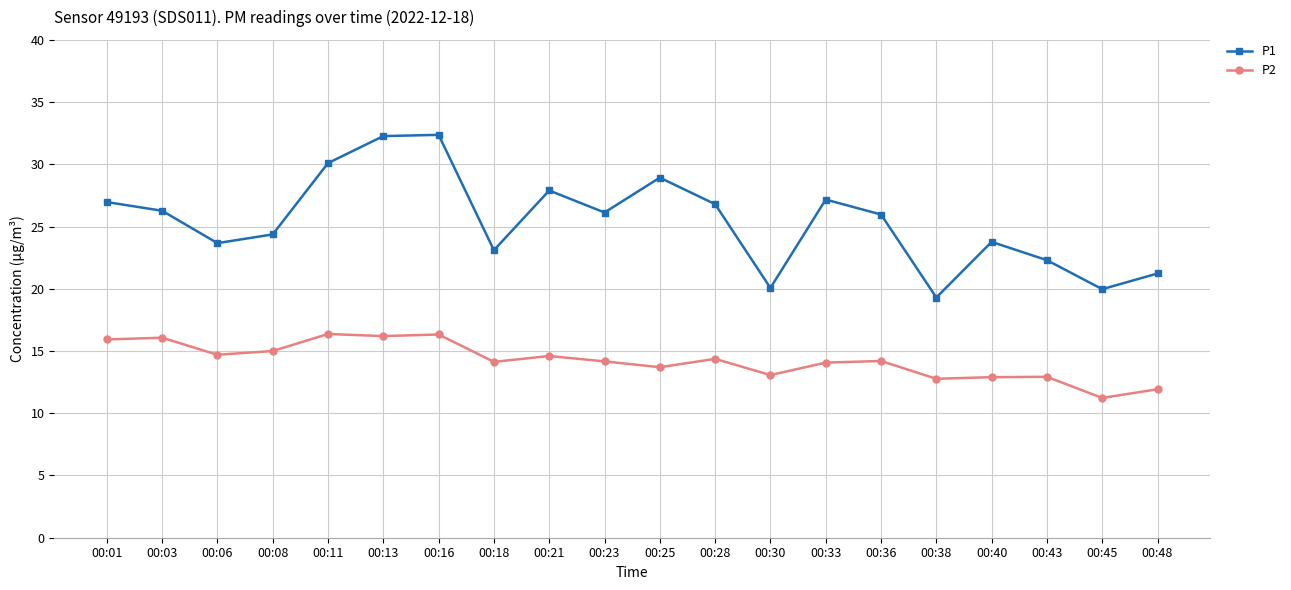

What is the difference between the P2 values at 00:06 and 00:21?

0.1